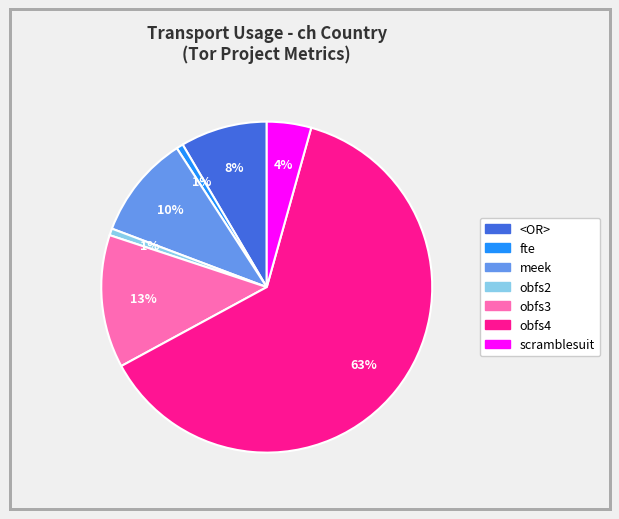

What is the largest slice in the pie chart?

obfs4